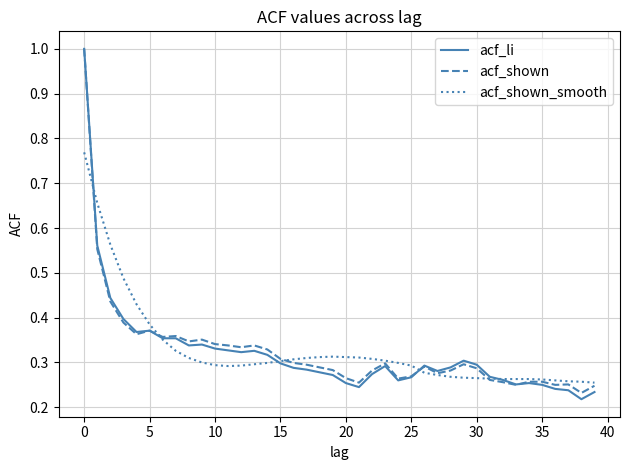

True or false: acf_shown_smooth and acf_li cross at least once.

True